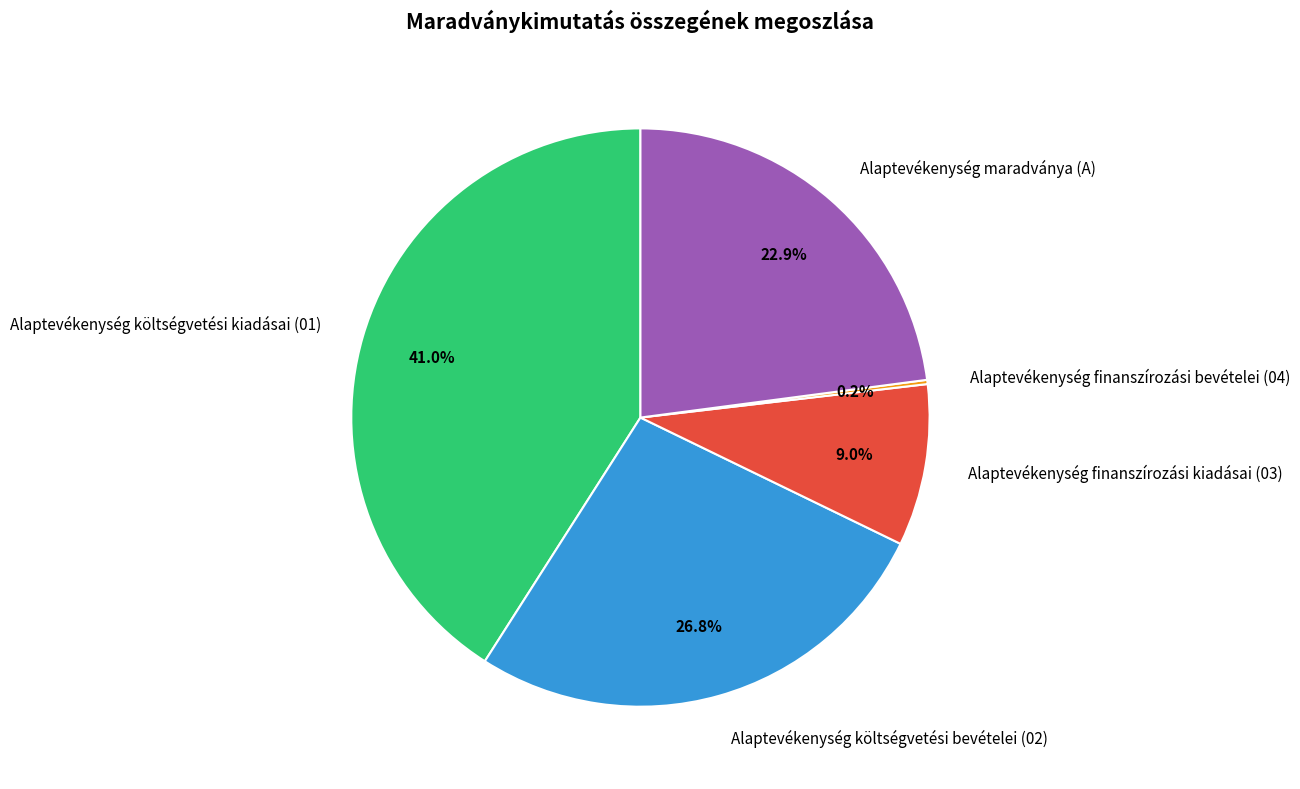

What is the ratio of the value at Alaptevékenység költségvetési kiadásai (01) to the value at Alaptevékenység maradványa (A)?

1.8